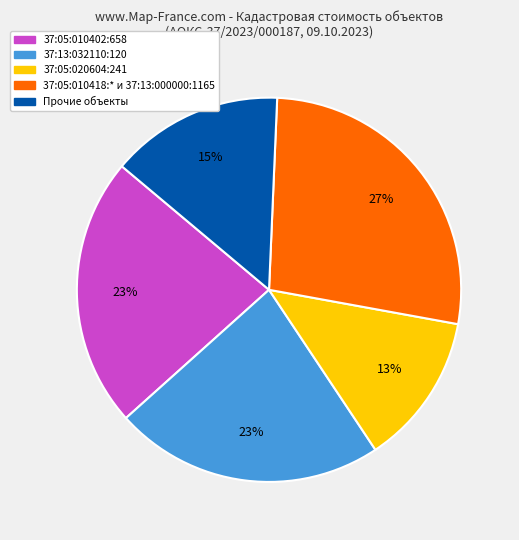

To the nearest percent, what is the average slice percentage?

20%